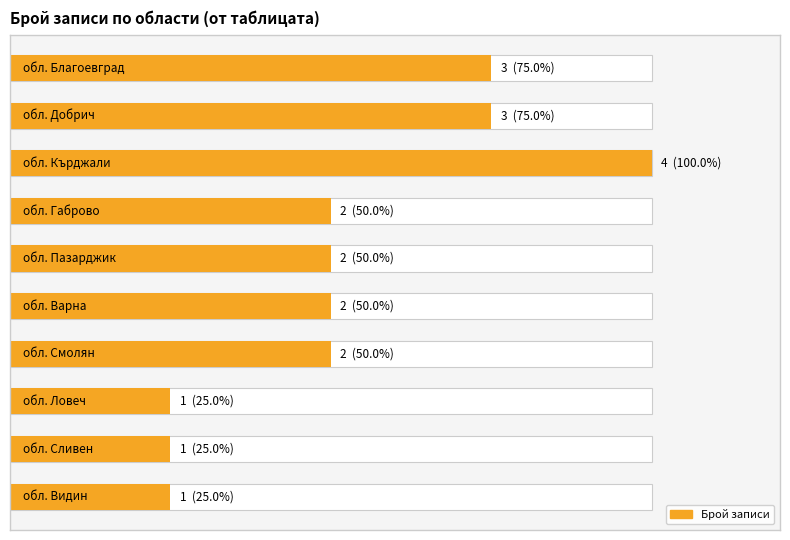

Count the number of categories in the chart.

10